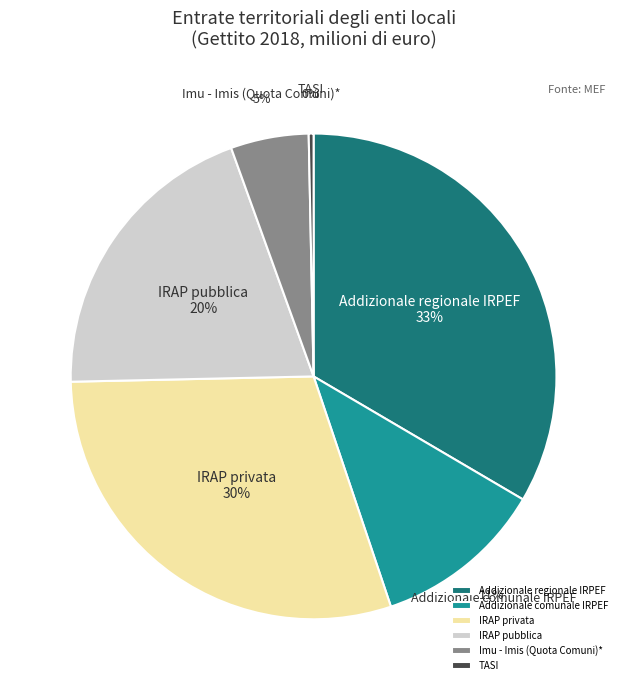

To the nearest percent, what percentage of the pie is Addizionale comunale IRPEF?

11%